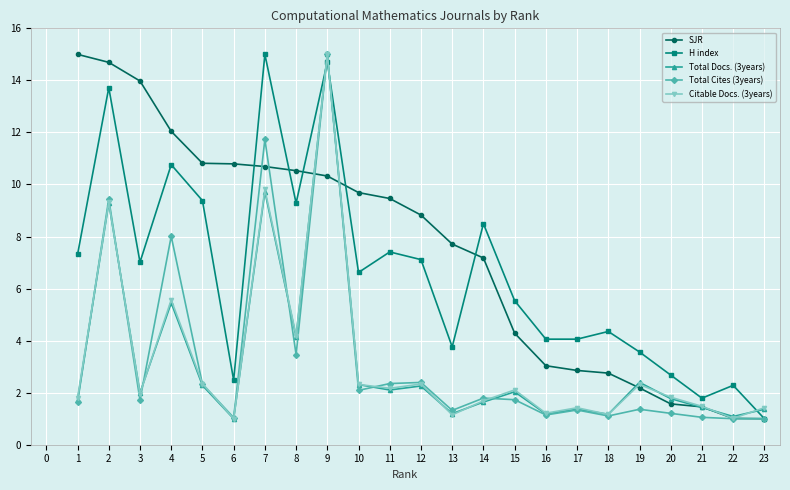

What is the value of the Total Cites (3years) point at the 3rd from the left?

1.7